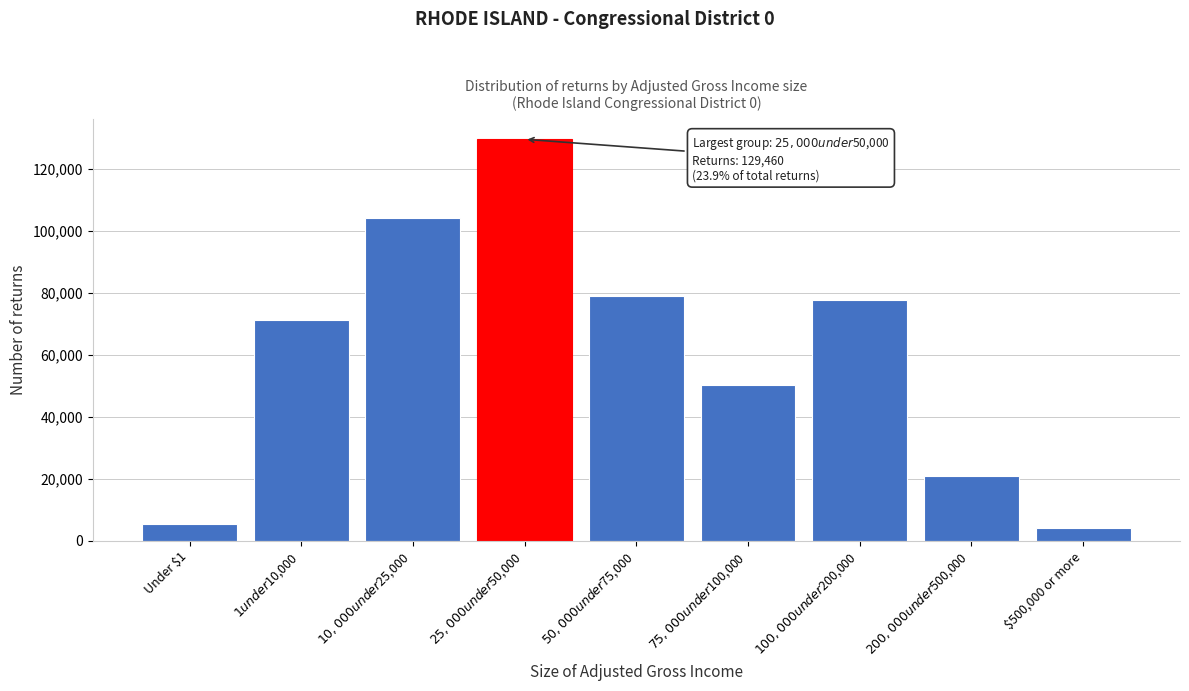

Reading right to left, list all the values displayed in this chart.

4130	20890	77500	50170	78780	129460	104150	71300	5320